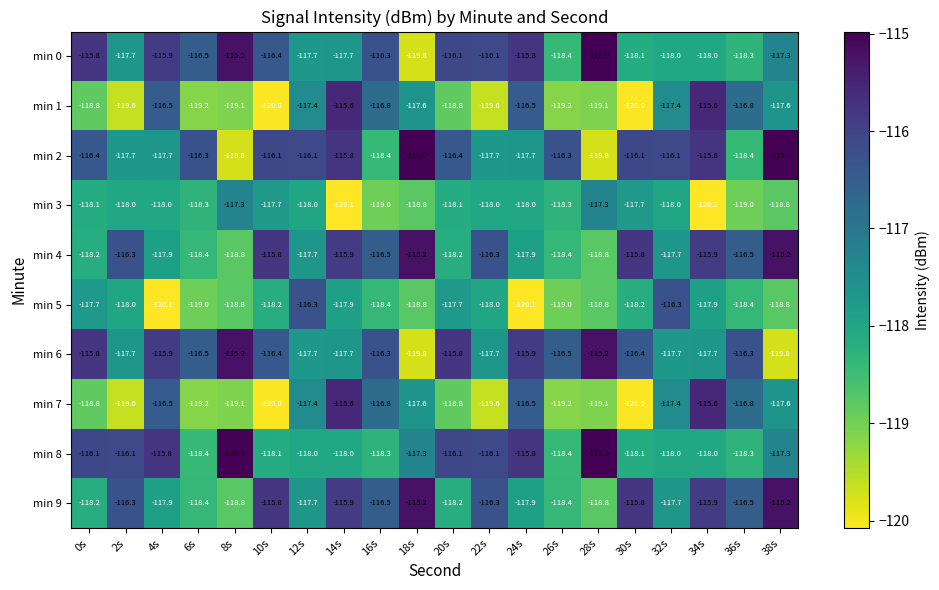

The value of min 3 at 12s is -194.9. True or false?

False